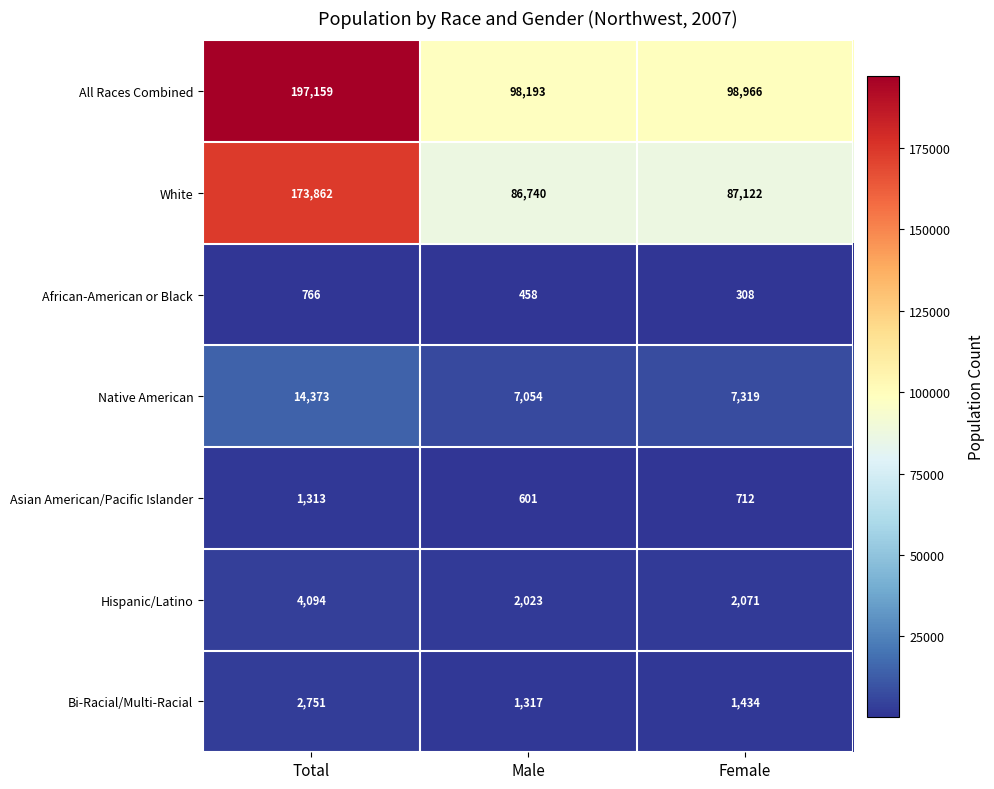

Rank the categories by Hispanic/Latino value from highest to lowest.

Total, Female, Male